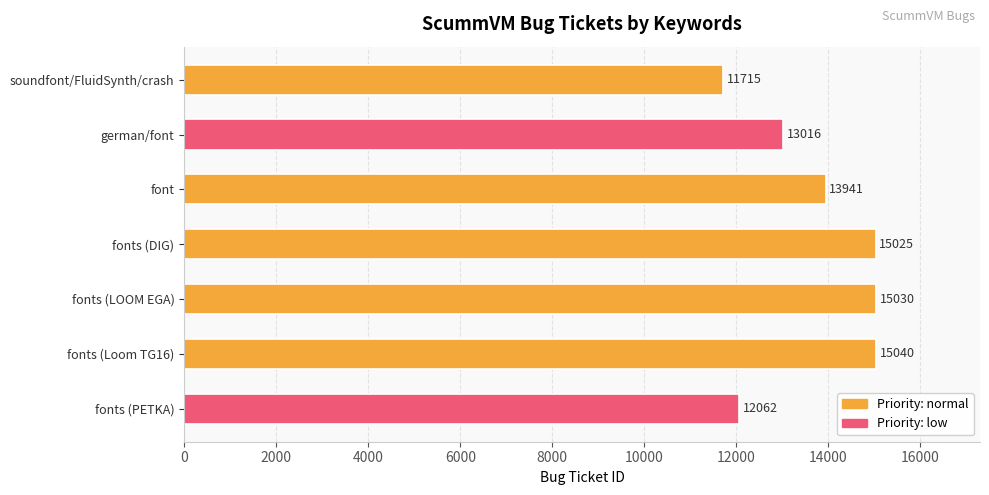

List the labels in order of value, largest first.

fonts (Loom TG16), fonts (LOOM EGA), fonts (DIG), font, german/font, fonts (PETKA), soundfont/FluidSynth/crash